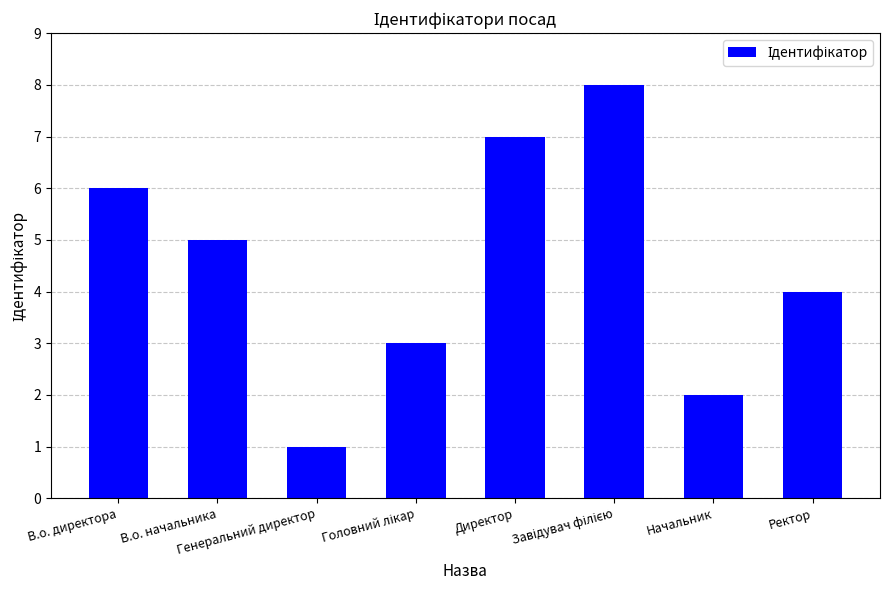

Reading left to right, list all the values displayed in this chart.

6	5	1	3	7	8	2	4